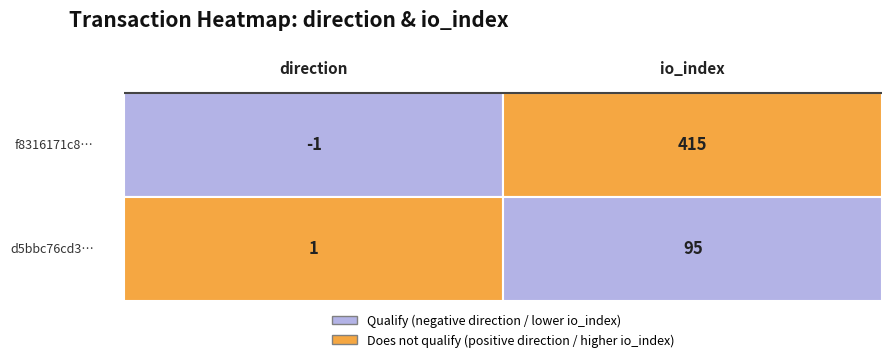

How many data points in f8316171c82e3882950fbacd777ea2e052b32ae are less than 415?

1